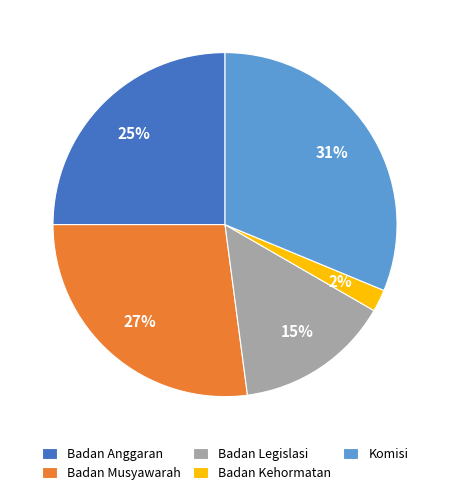

The Badan Musyawarah slice represents 14% of the pie. True or false?

False